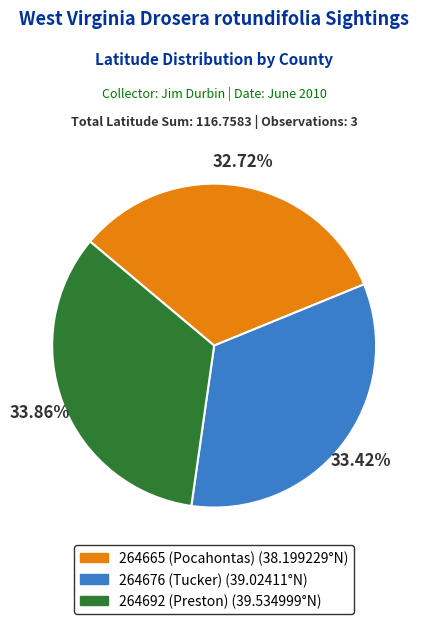

Is the sum of 264665 (Pocahontas) and 264692 (Preston) greater than half?

Yes